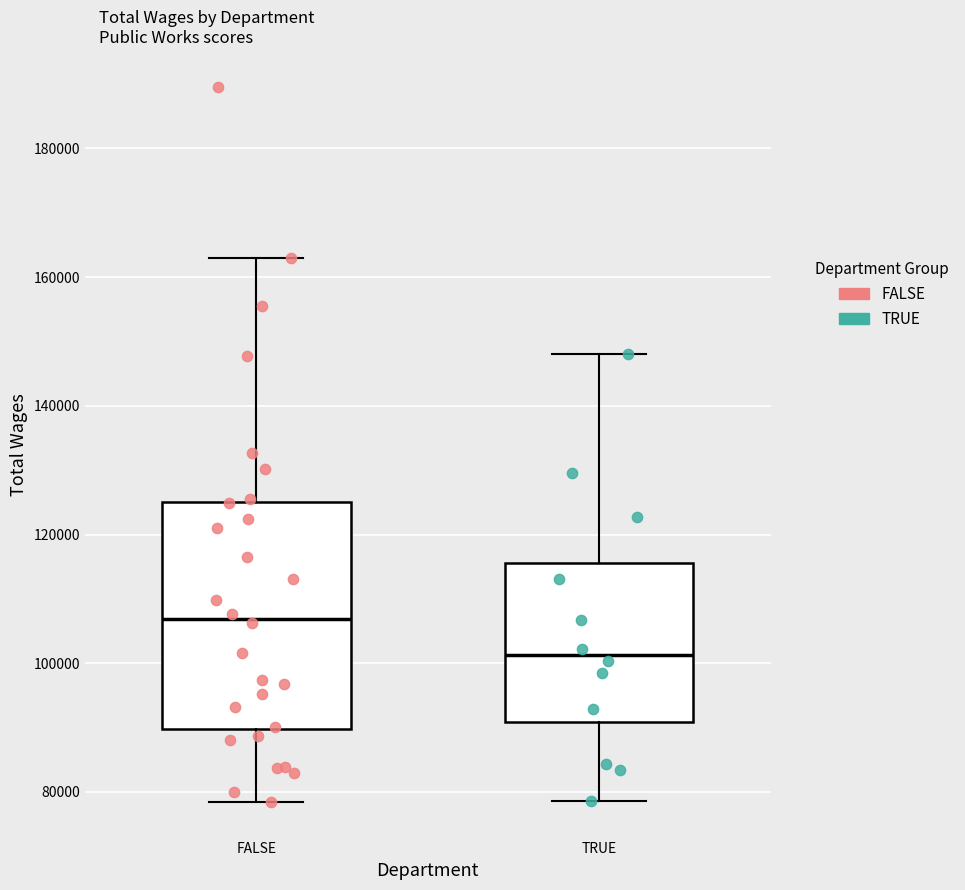

Reading left to right, read every box against the y-axis: the position of its median line, the range the box covers, and the ends of its whiskers. The values are not printed on the chart, so give them approximately, as read against the axis.

FALSE: median 106000, box 90000 to 126000, whiskers 78000 to 162000
TRUE: median 102000, box 90000 to 116000, whiskers 78000 to 148000